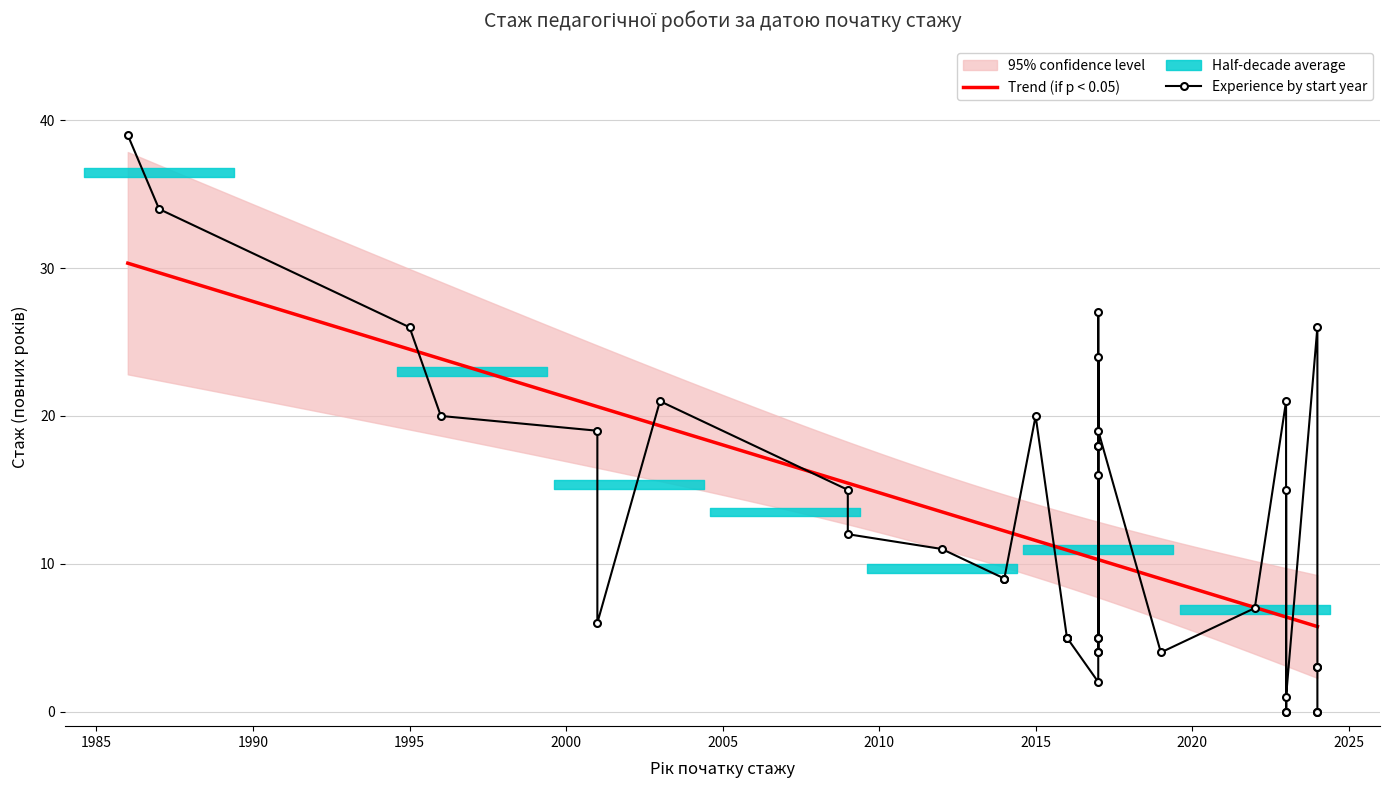

Rank the categories by value from highest to lowest.

1986-11-01, 1987-04-07, 2017-08-29, 1995-07-07, 2024-09-10, 2017-01-25, 2003-09-01, 2023-09-14, 1996-08-26, 2015-09-01, 2001-04-28, 2017-08-14, 2017-08-14, 2017-08-14, 2017-08-14, 2009-08-25, 2023-02-06, 2009-08-25, 2012-09-04, 2014-09-15, 2014-09-15, 2022-09-01, 2001-04-29, 2016-09-01, 2016-09-01, 2017-09-13, 2016-09-01, 2016-09-01, 2017-09-13, 2017-02-13, 2017-02-13, 2019-12-02, 2024-09-02, 2024-09-02, 2017-01-25, 2023-09-01, 2023-10-02, 2024-08-26, 2024-08-26, 2023-06-01